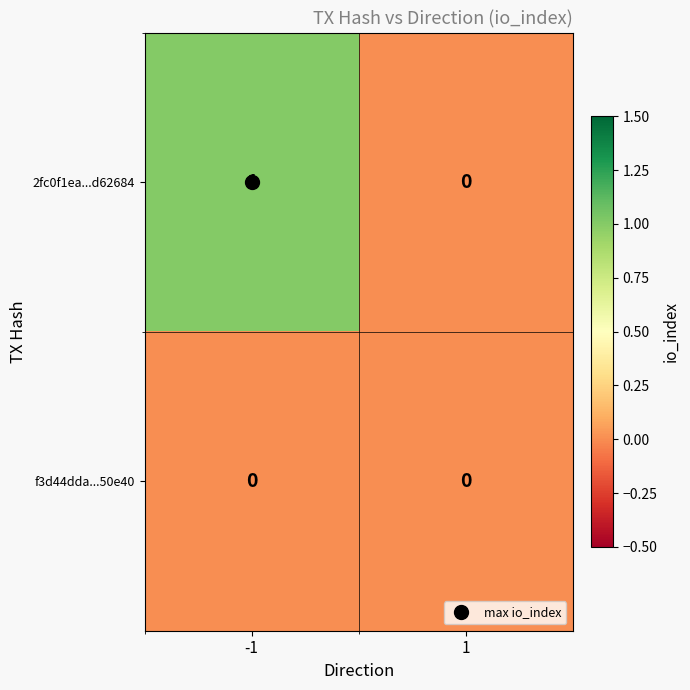

Count the number of data series in this chart.

2